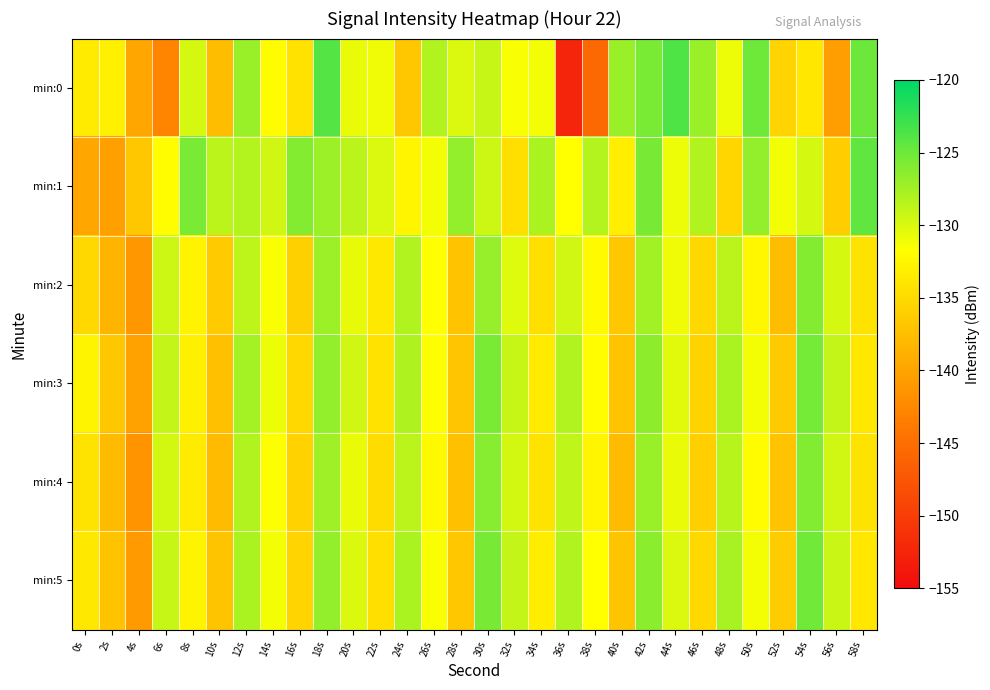

How many data points does each series have?

30